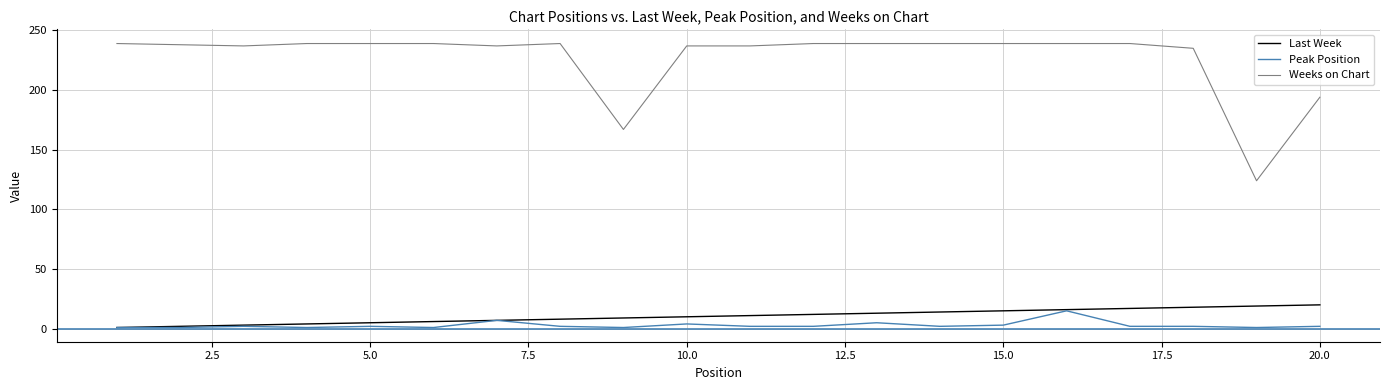

How many lines are shown in the chart?

3